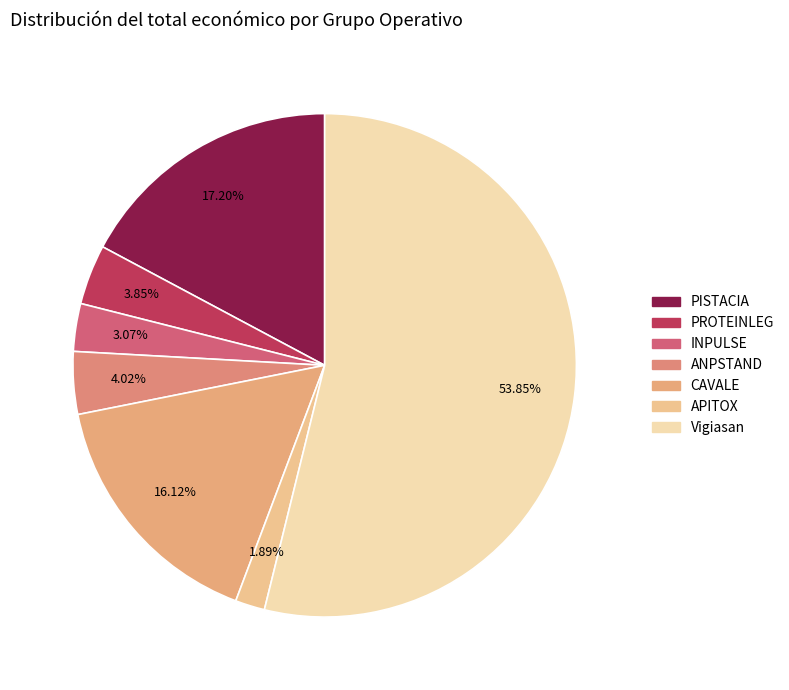

Which slice is the largest?

Vigiasan